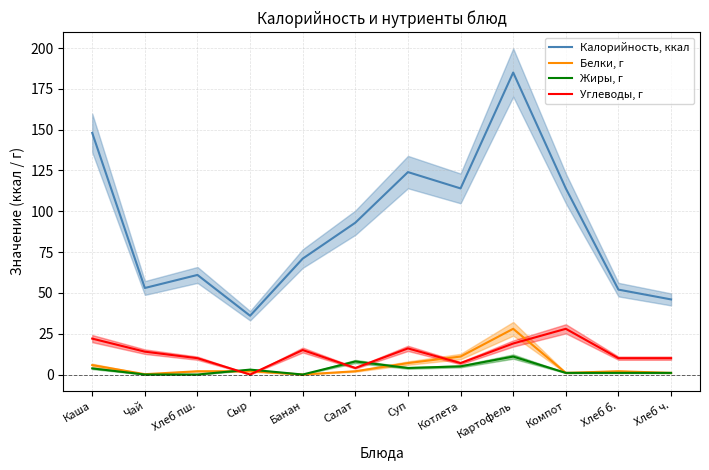

Is the value of Белки, г at Хлеб б. greater than the value of Жиры, г at Салат?

No